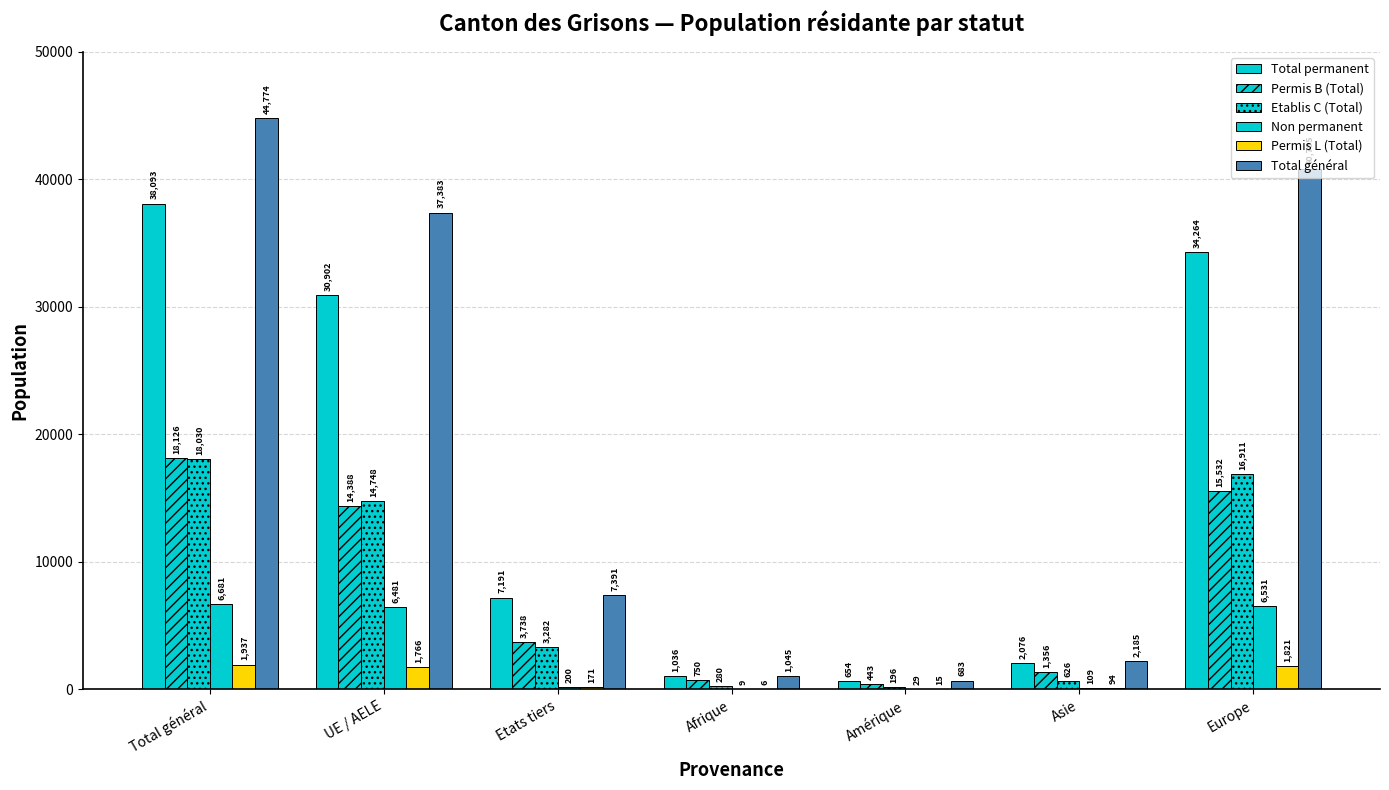

At which category is the sum across all series the highest?

Total général